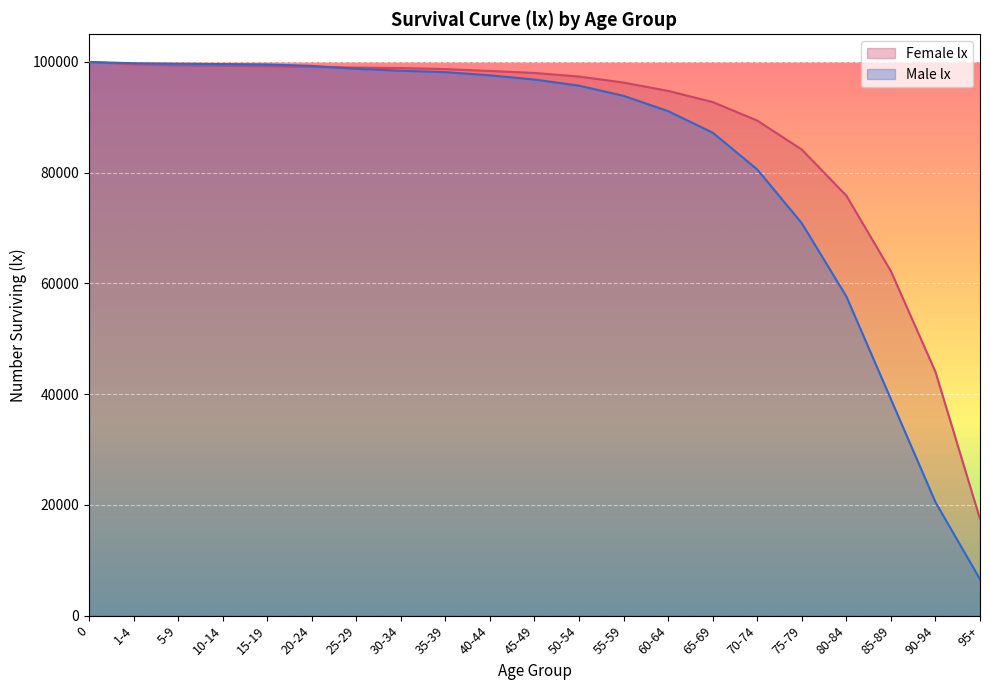

After their last crossing, which series has the higher values: Male lx or Female lx?

Female lx